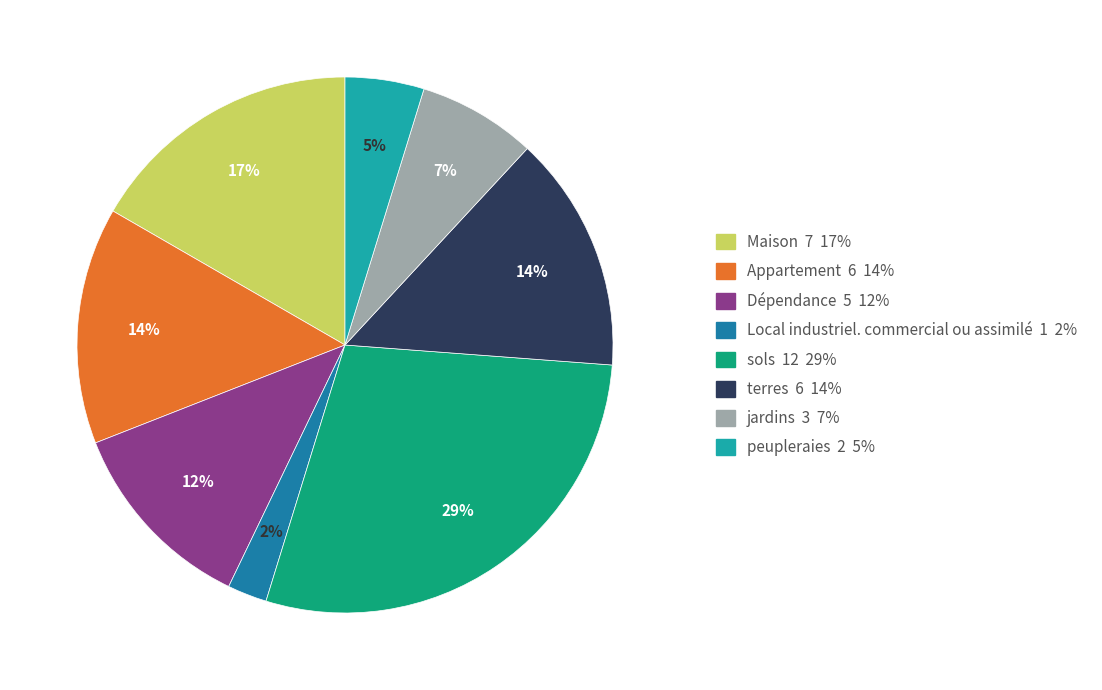

How many segments does this pie chart have?

8